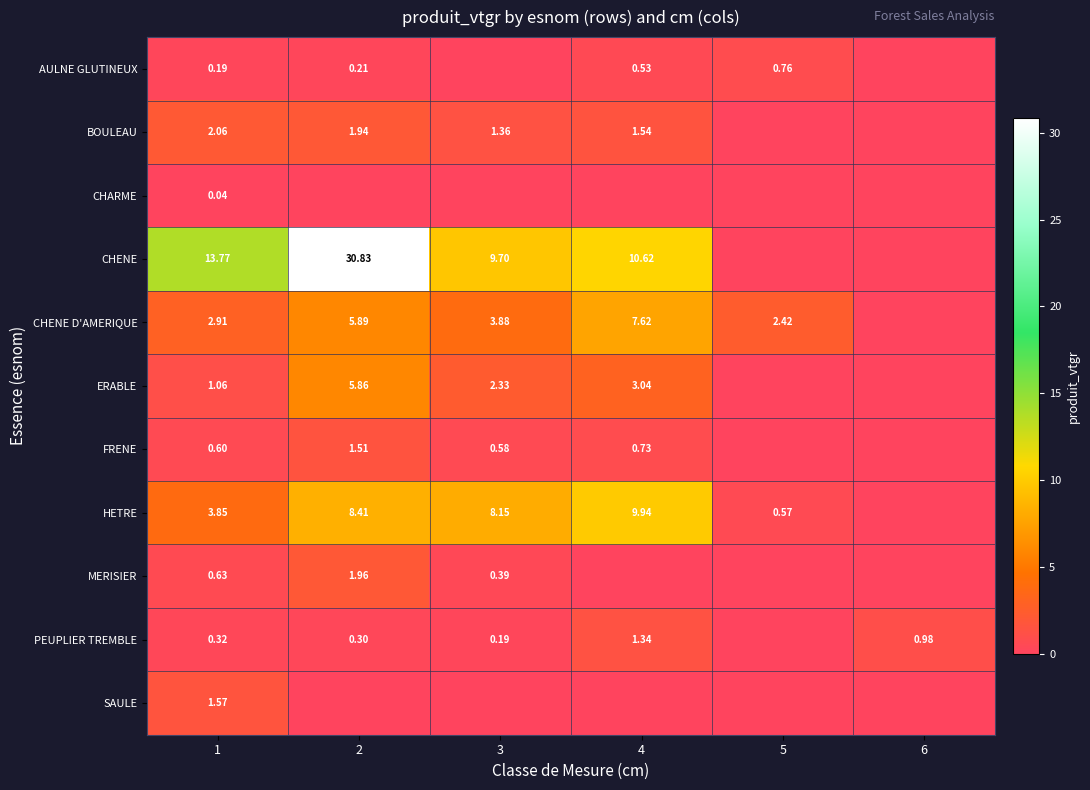

At which category does the chart reach its minimum across all series?

3